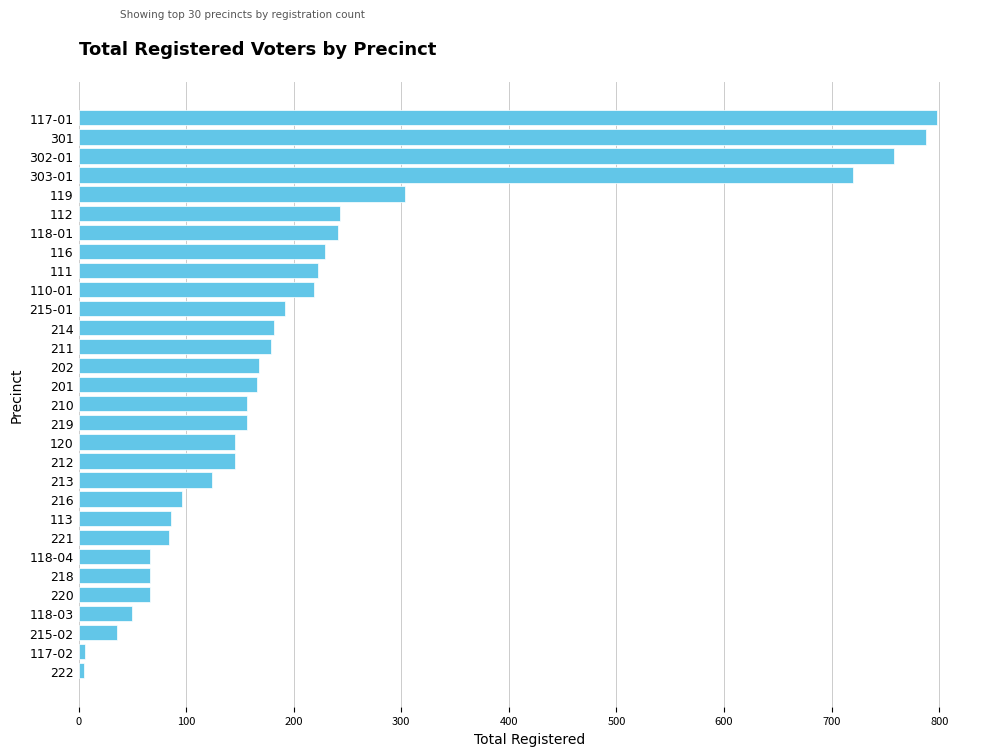

What is the difference between the maximum and minimum values?

793